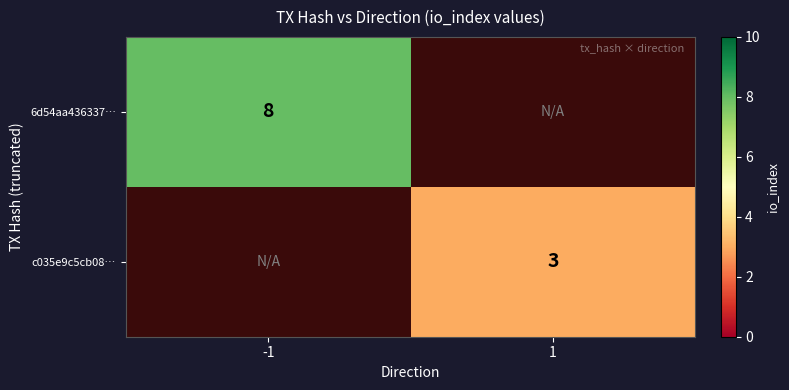

What is the minimum value shown in the chart?

3.0